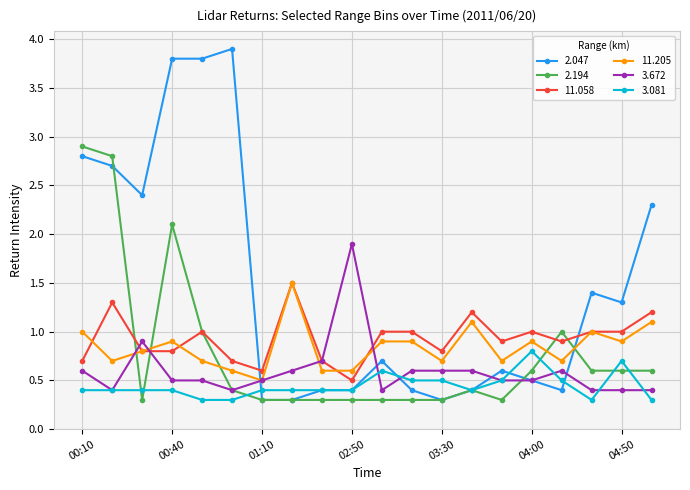

Count the number of categories in the chart.

20